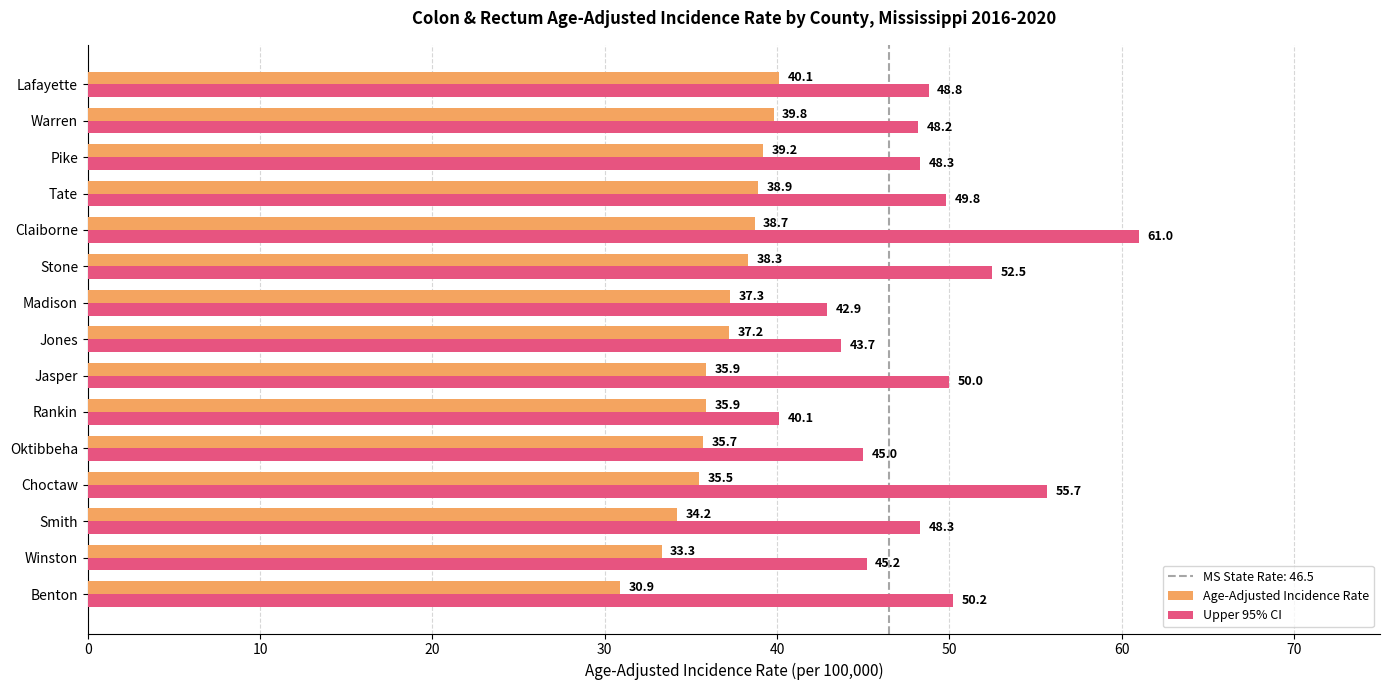

What is the difference between the highest and lowest values at Pike?

9.1